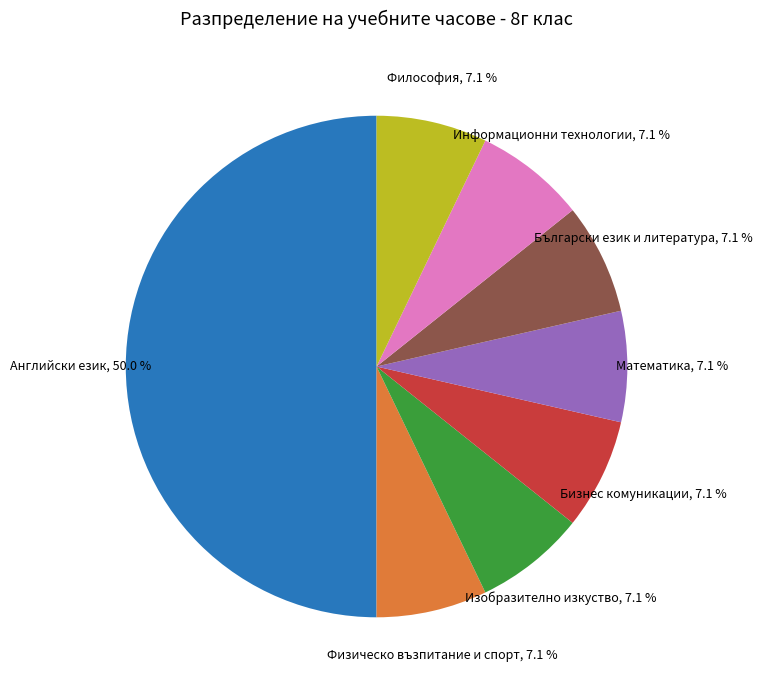

What percentage is the Изобразително изкуство slice, to the nearest percent?

7%